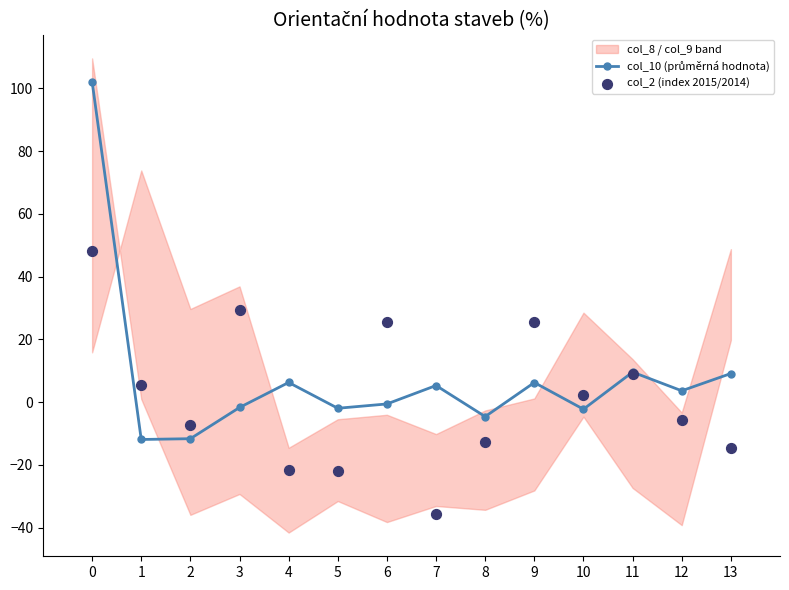

Which series has the widest spread of Y values?

col_10 (průměrná hodnota)